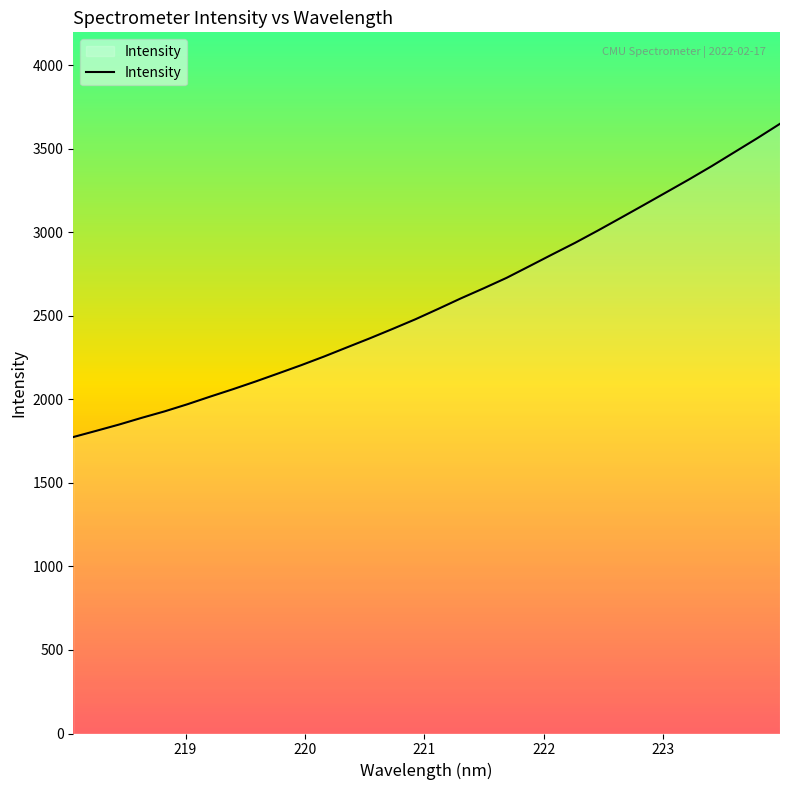

What is the difference between the maximum and minimum values?

1874.9